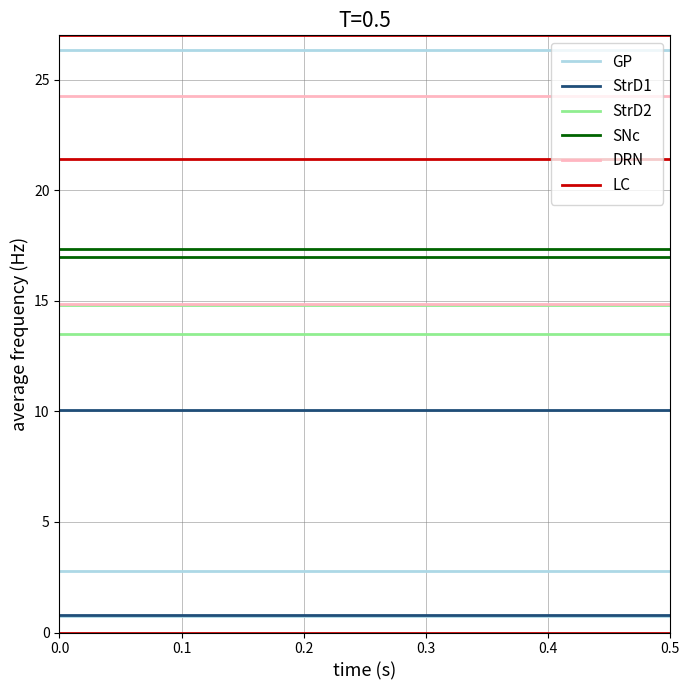

True or false: GP and LC cross at least once.

False